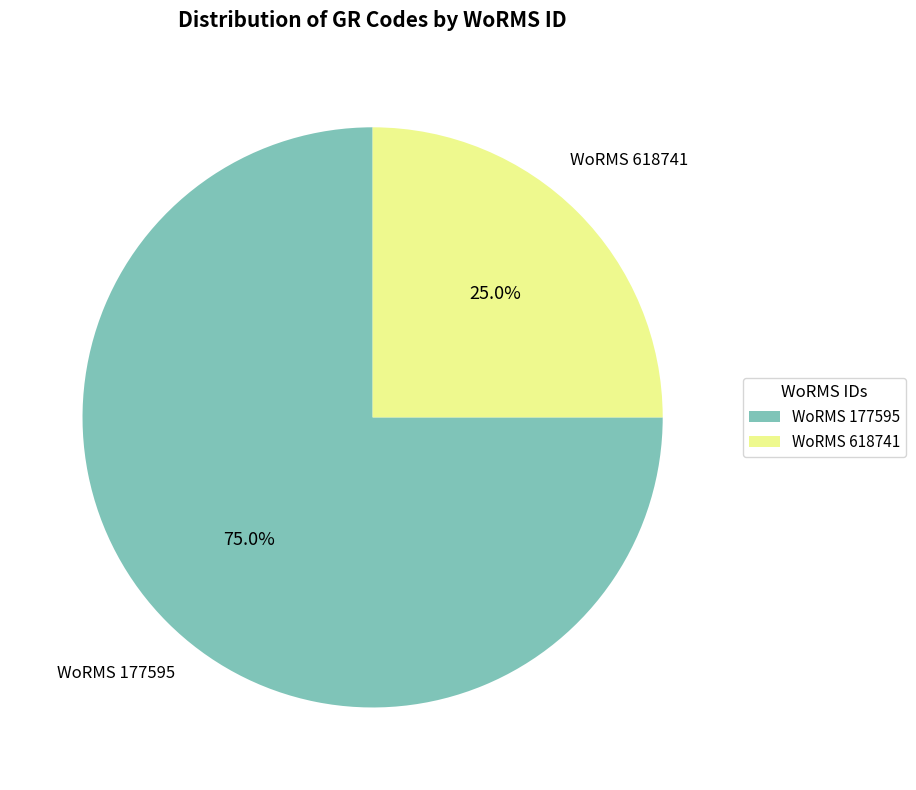

To the nearest percent, what is the difference between the largest and smallest slice percentages?

50%